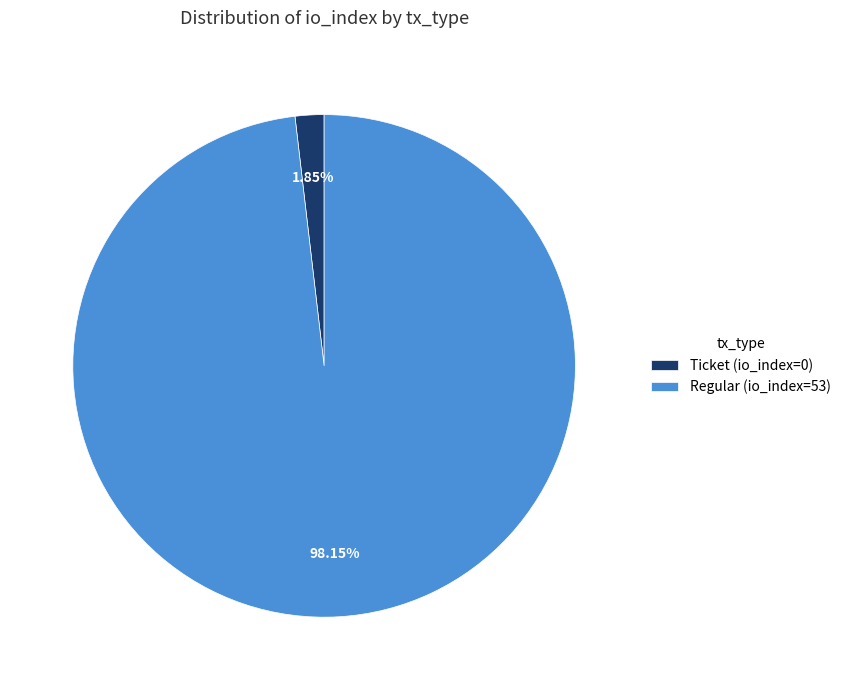

Between Ticket (io_index=0) and Regular (io_index=53), which is larger?

Regular (io_index=53)